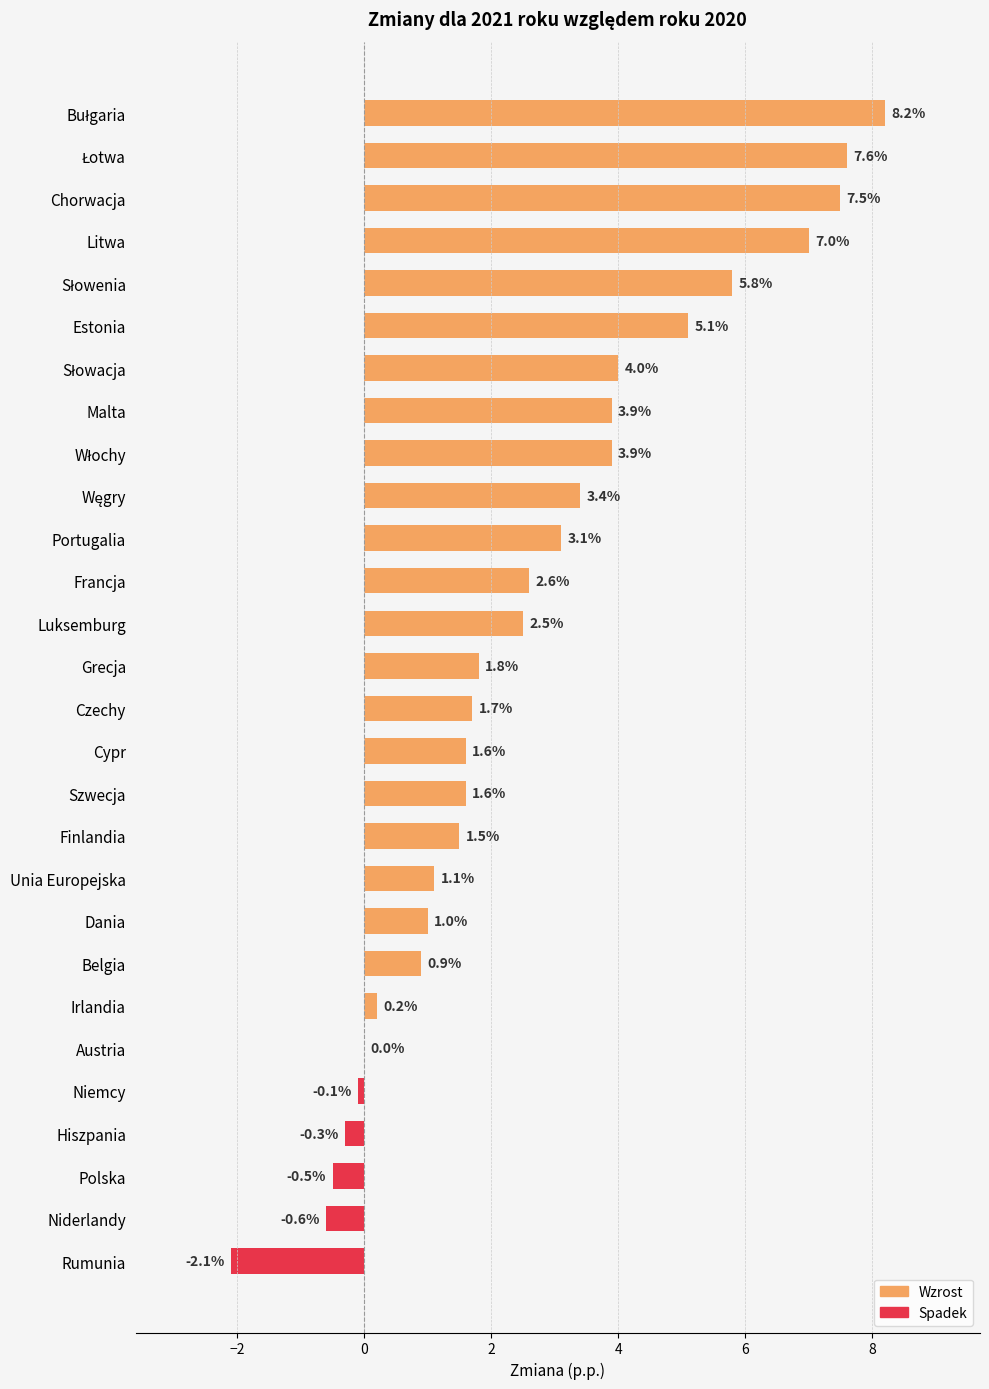

What is the ratio of the value at Dania to the value at Szwecja?

0.6